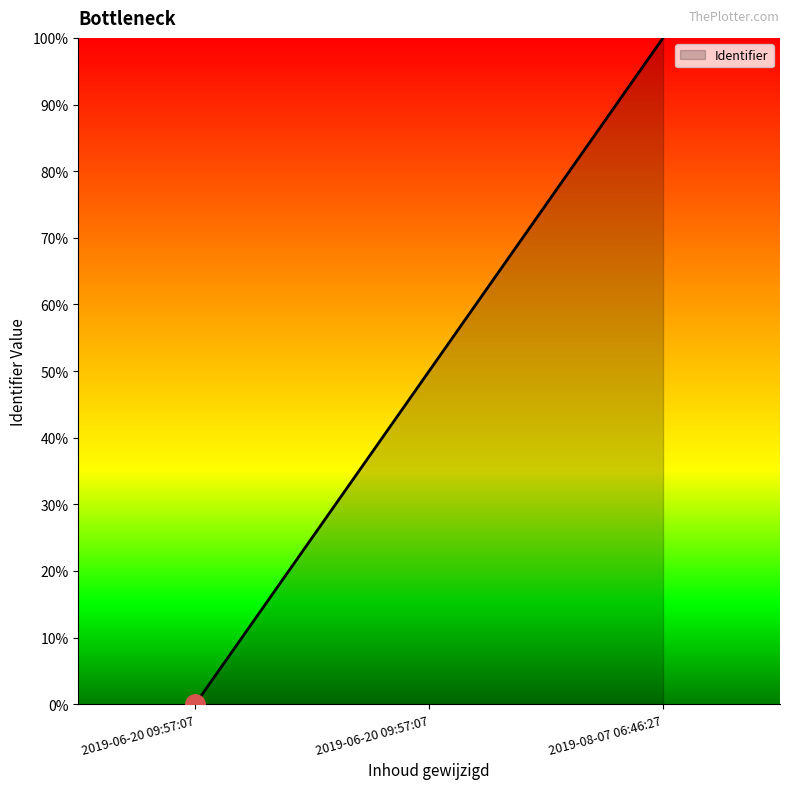

How many values are above zero?

2